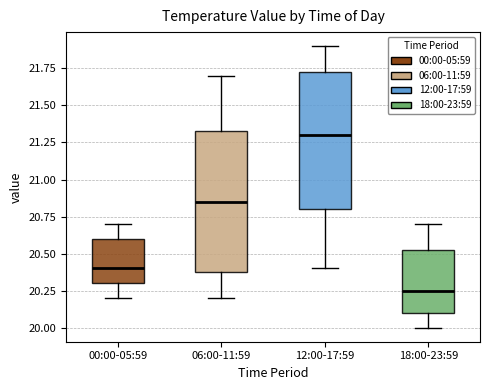

Which box has the highest median line?

12:00-17:59